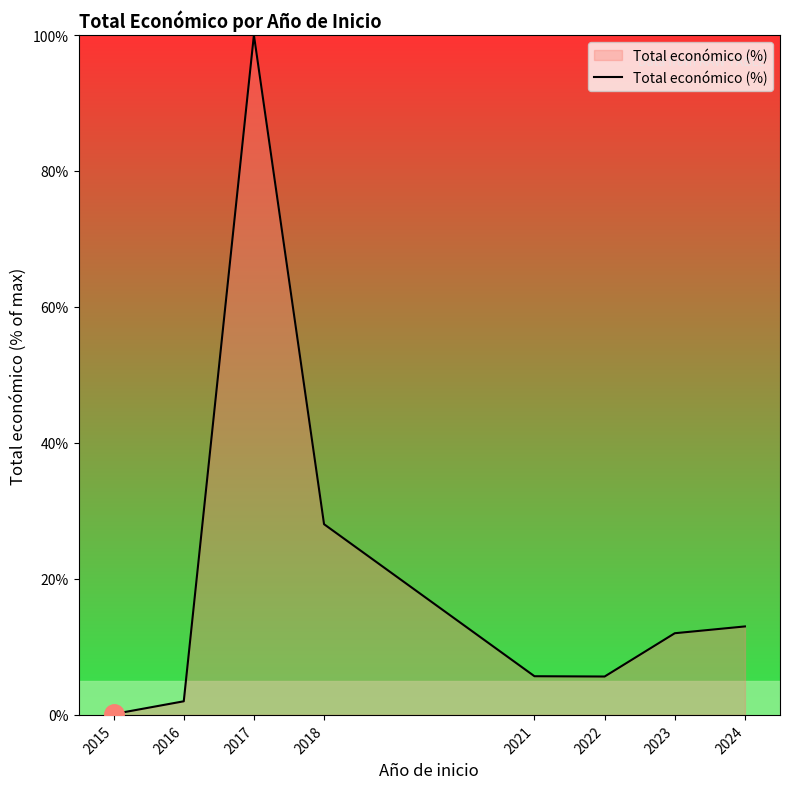

What is the sum of all values?

166.5